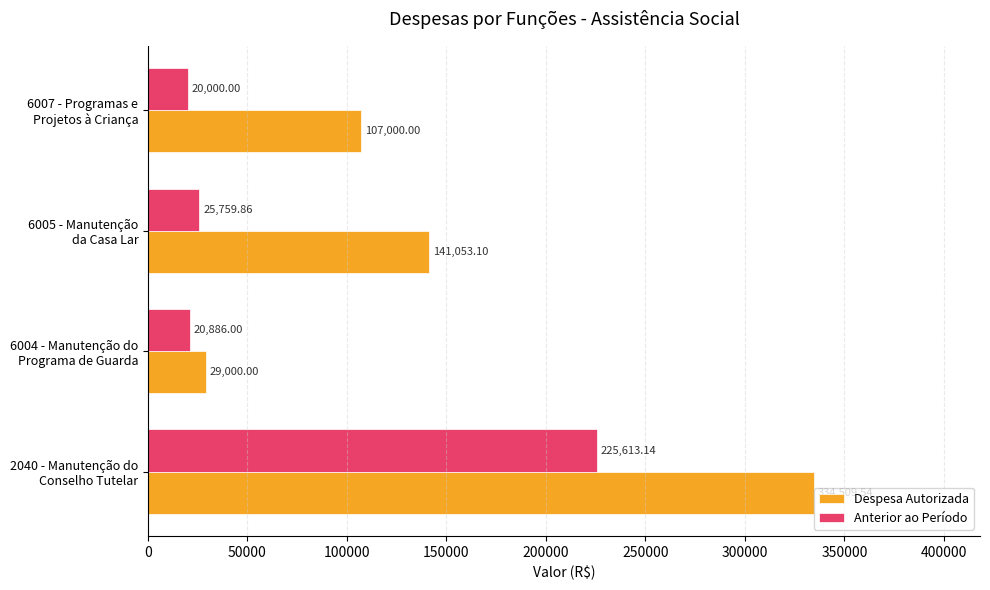

Rank the series by their average value, from highest to lowest.

Despesa Autorizada, Anterior ao Período